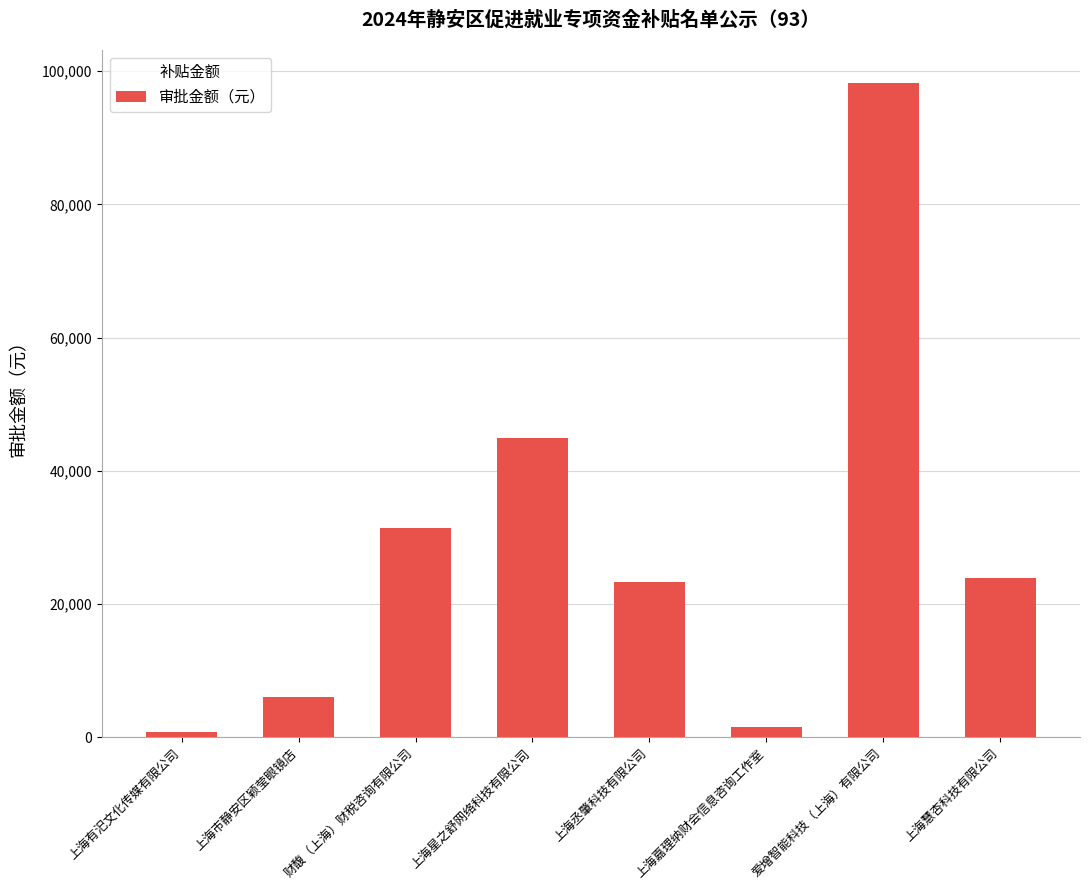

What is the greatest value displayed?

98207.5